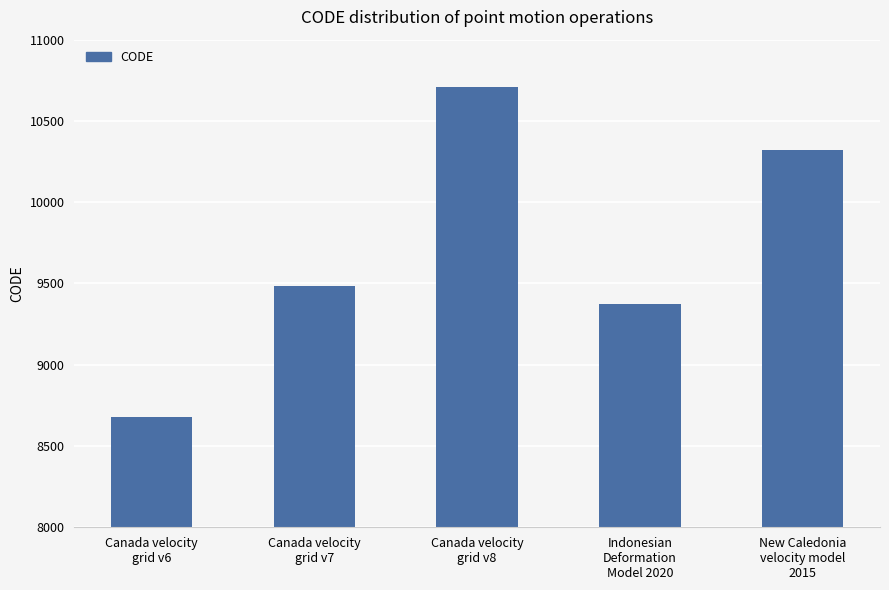

What is the sum of the values at Canada velocity
grid v7 and New Caledonia
velocity model
2015?

19806